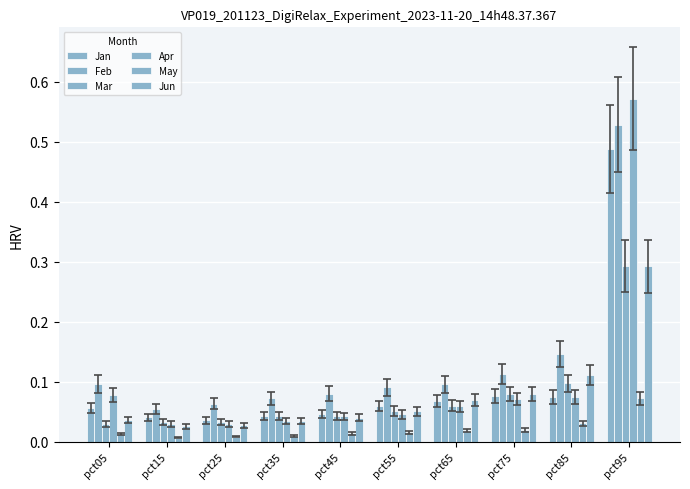

How many series are shown in this chart?

6